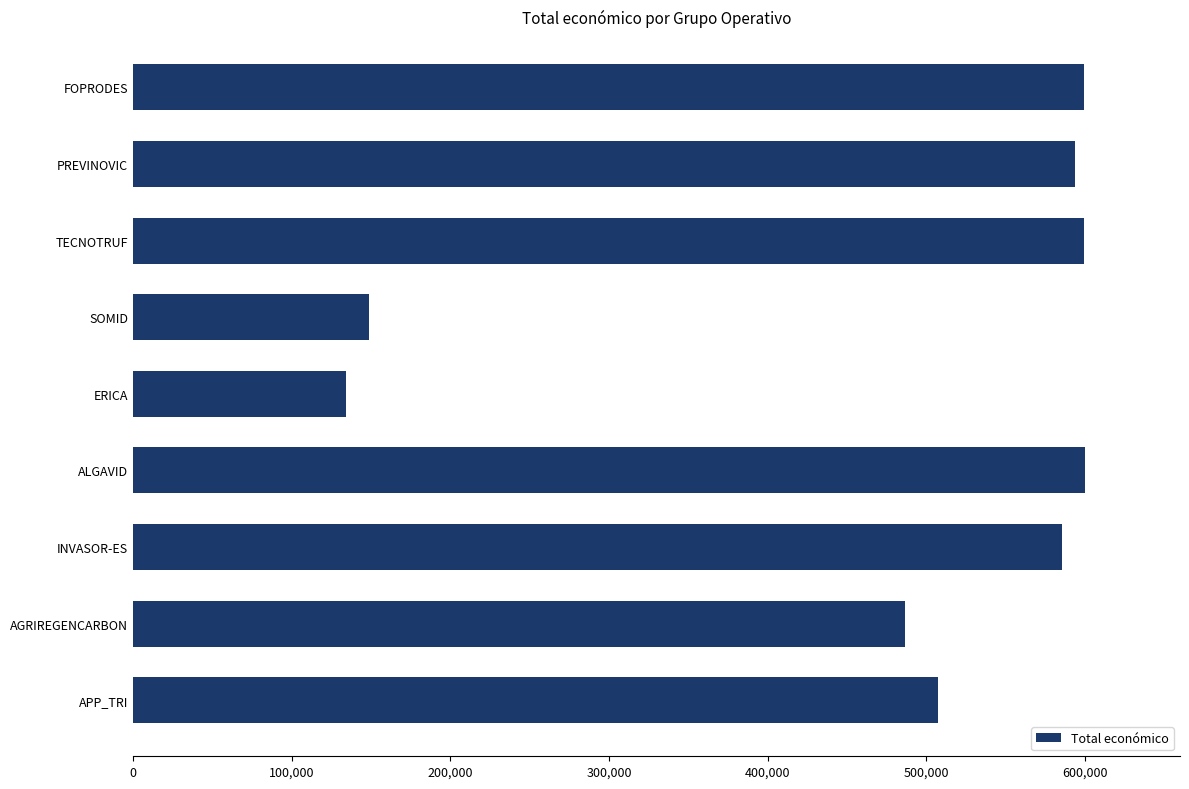

Which has a higher value, ALGAVID or SOMID?

ALGAVID